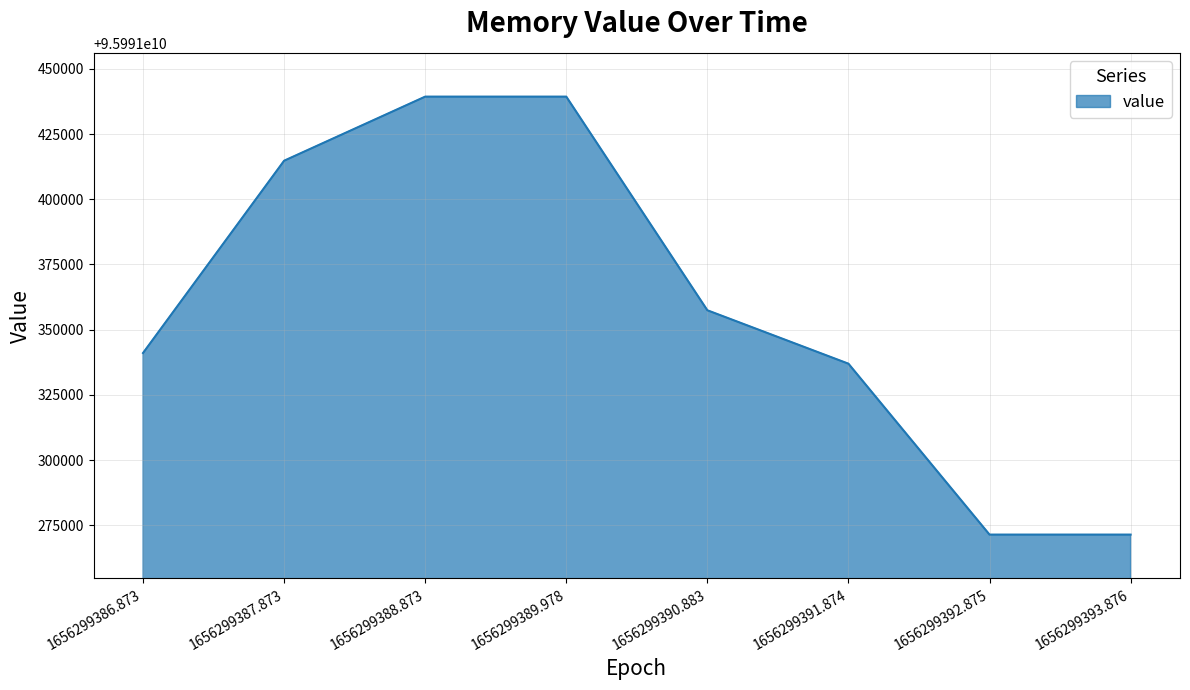

Reading left to right, what are all the values shown in this chart?

1656299386.873=95991341056	1656299387.873=95991414784	1656299388.873=95991439360	1656299389.978=95991439360	1656299390.883=95991357440	1656299391.874=95991336960	1656299392.875=95991271424	1656299393.876=95991271424